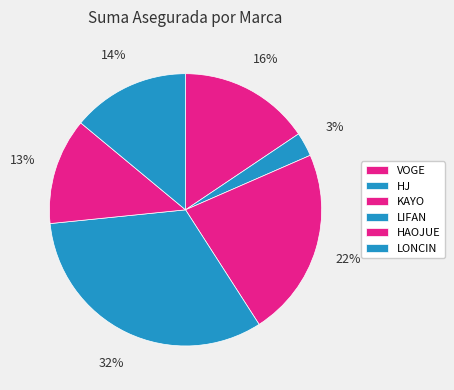

Is there a majority slice in this chart?

No